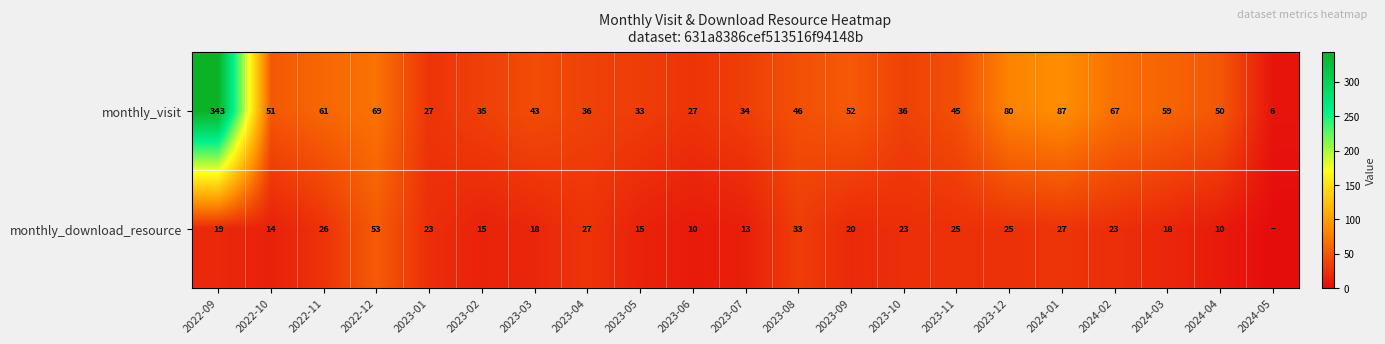

What is the total value across all series at 2023-03?

61